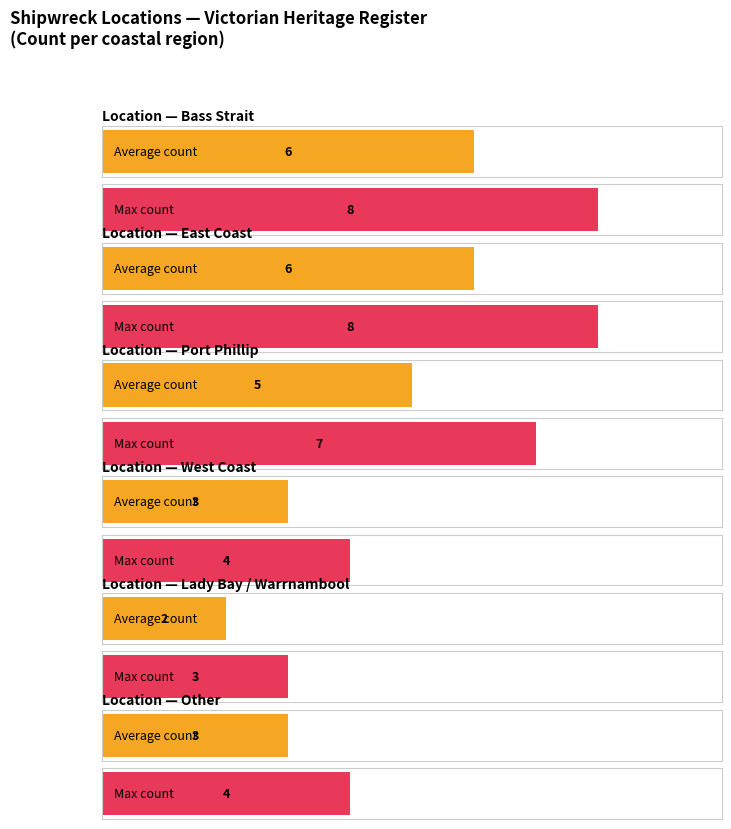

What is the total value across all series at 0?

14